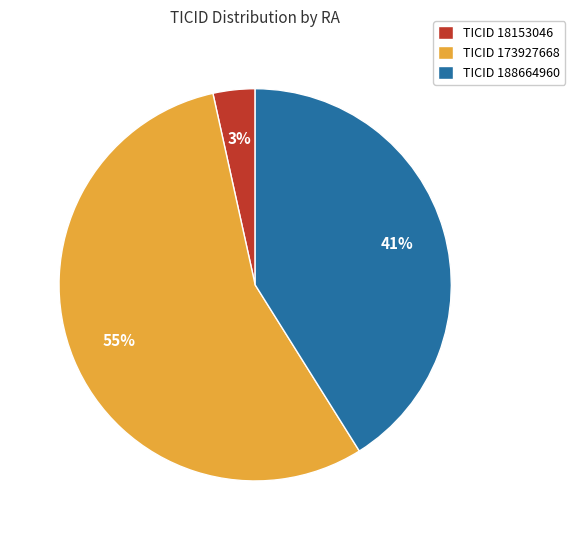

Which category has the smallest portion of the pie?

TICID 18153046